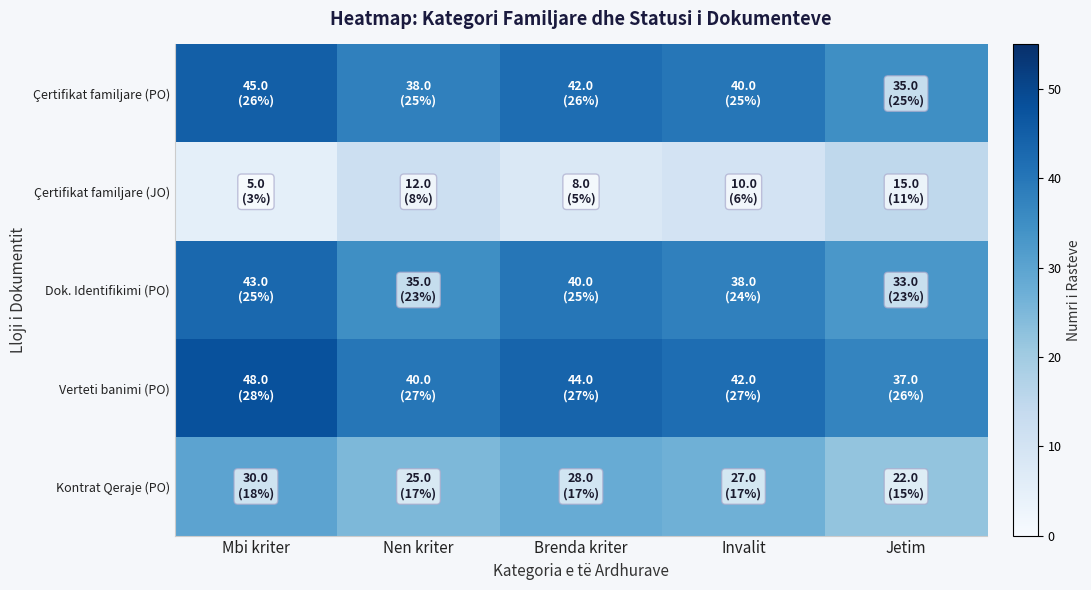

What is the total value across all series at Nen kriter?

150